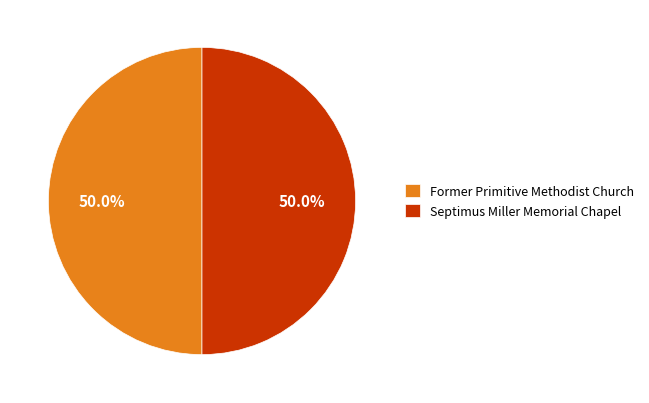

The Former Primitive Methodist Church slice represents 50% of the pie. True or false?

True